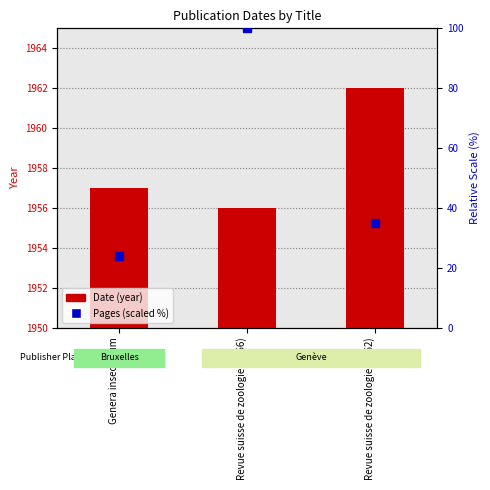

The Date series shows 3102.8 at Revue suisse de zoologie (1956). True or false?

False